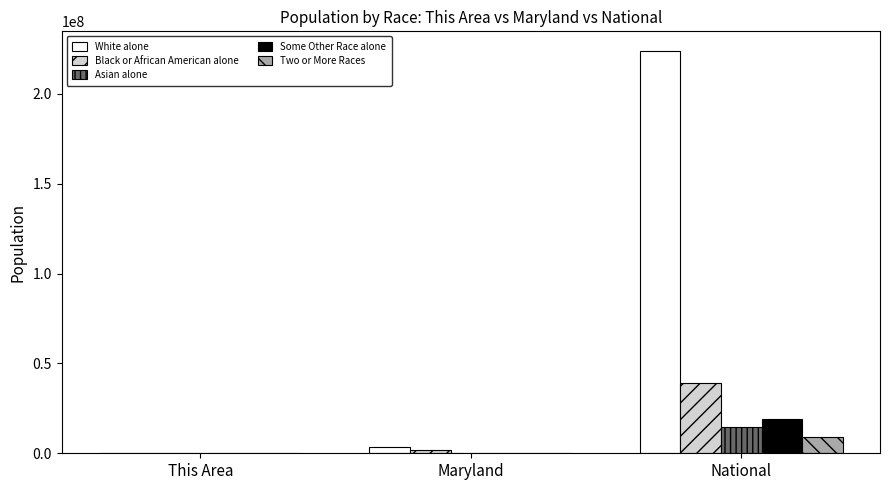

What is the maximum value shown in the chart?

223553265